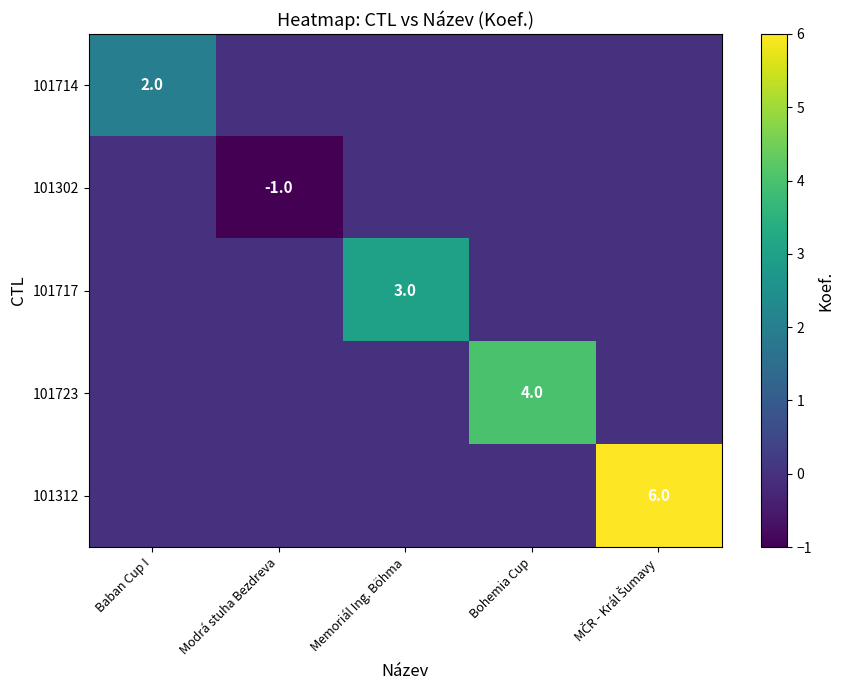

What is the sum of all 101302 values?

-1